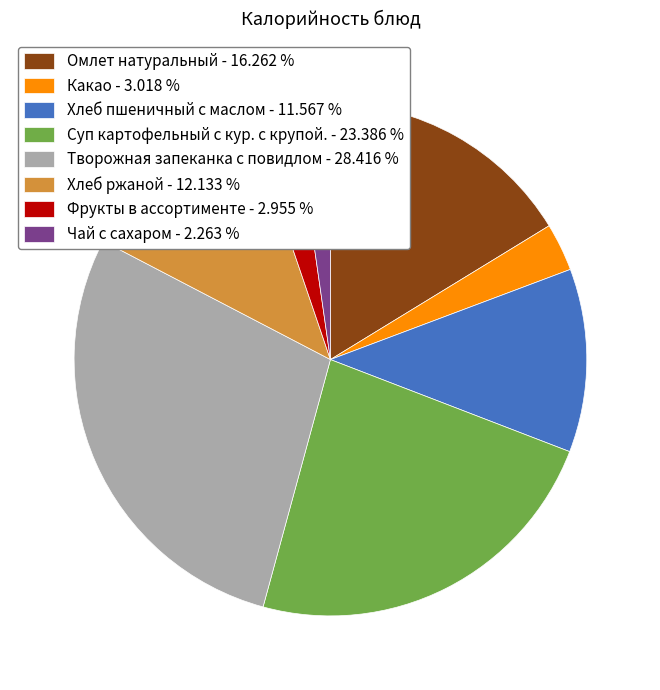

Does Хлеб пшеничный с маслом - 11.567 % account for over 50% of the chart?

No